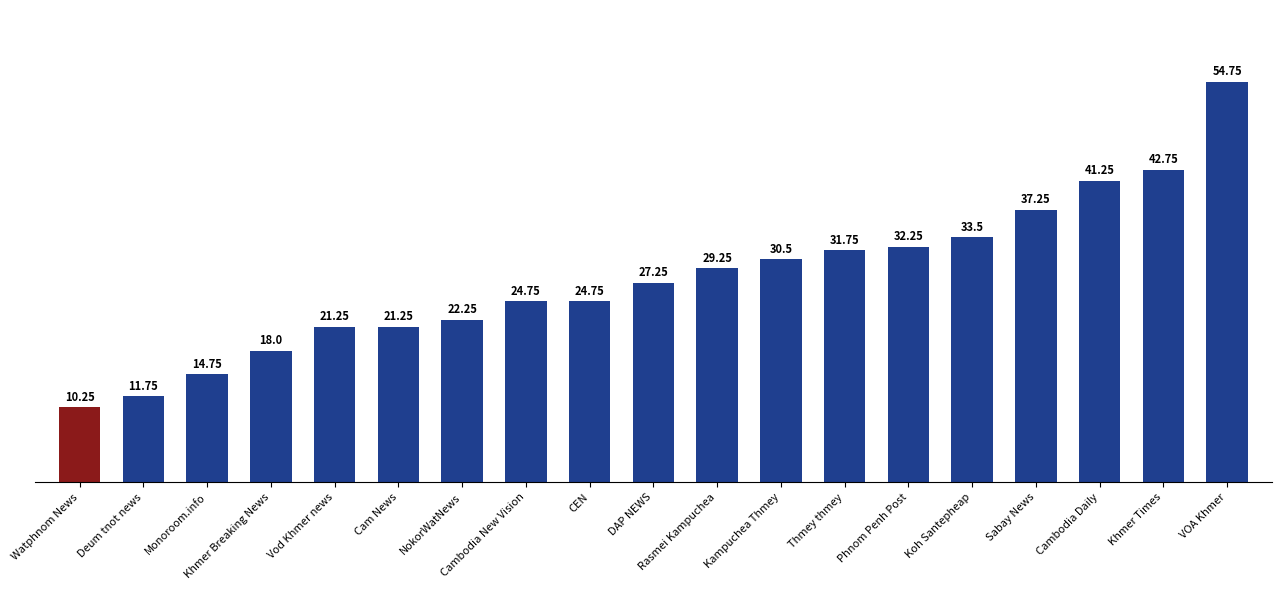

What is the value of the 3rd bar from the left?

14.8